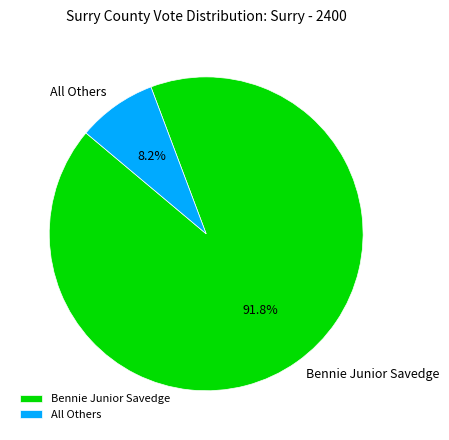

To the nearest percent, what is the difference between the All Others and Bennie Junior Savedge slice percentages?

84%